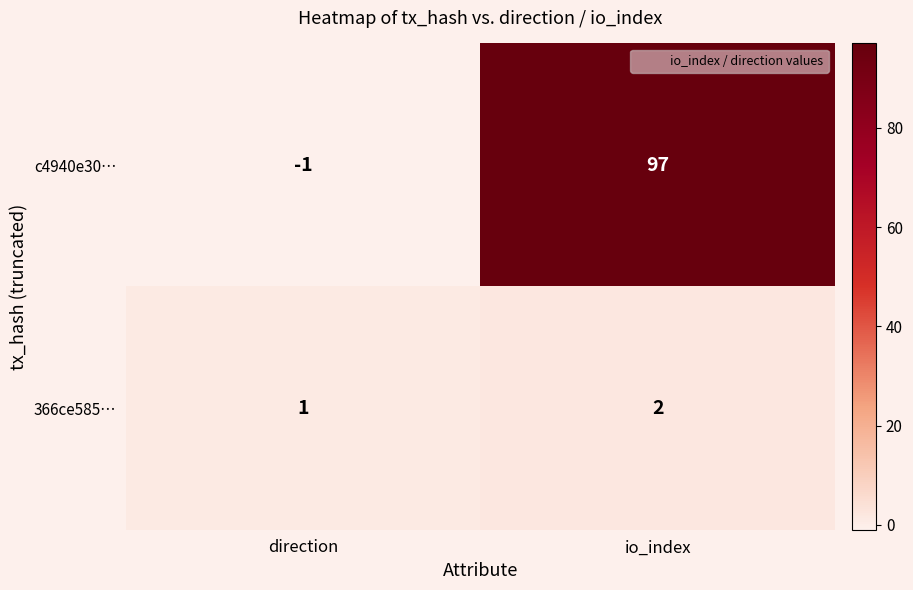

Which series has the largest range (max minus min)?

c4940e30…